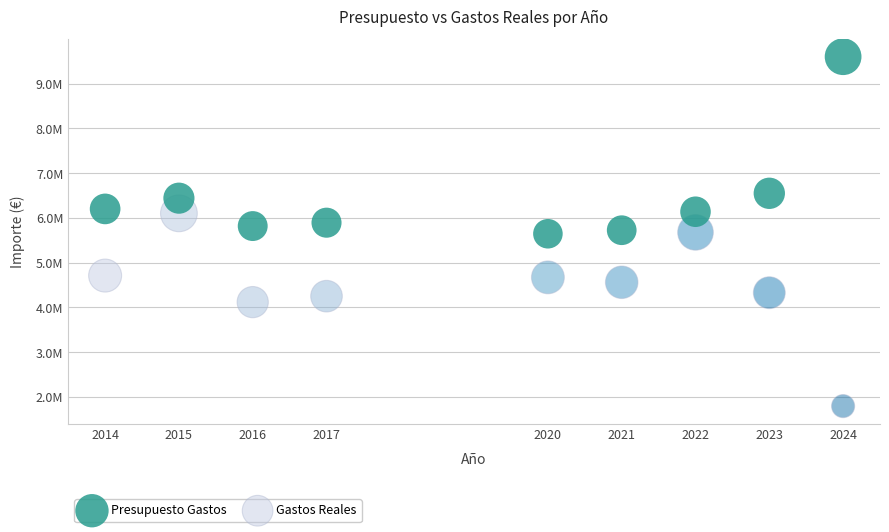

What are all the series names shown in the legend?

Presupuesto Gastos, Gastos Reales